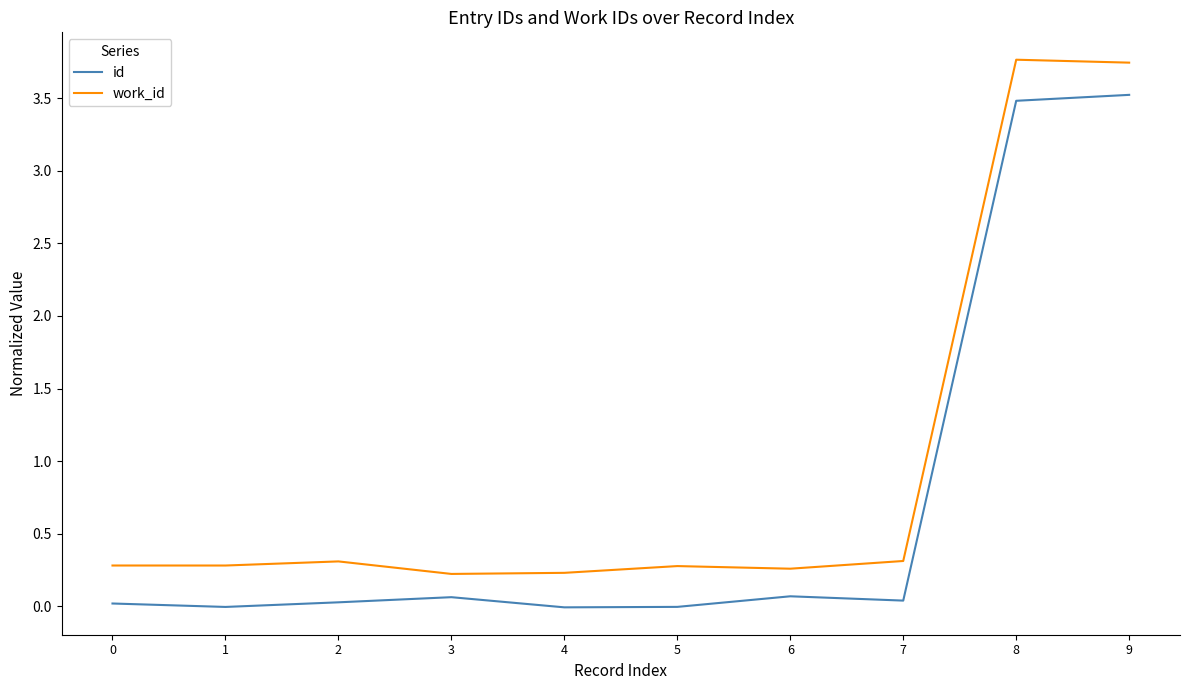

What is the sum of all work_id values?

9.7